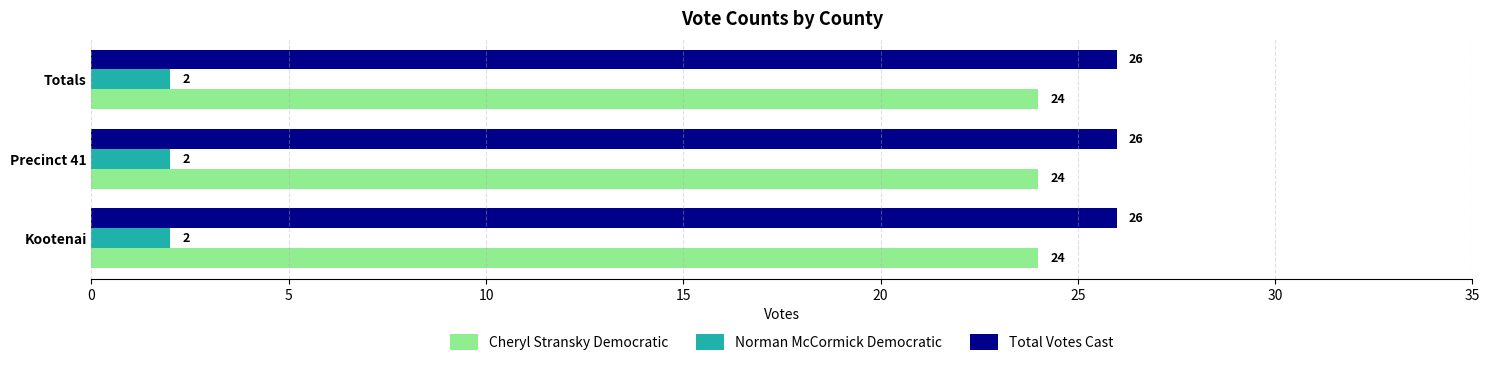

What is the approximate value of Cheryl Stransky Democratic at Precinct 41?

24